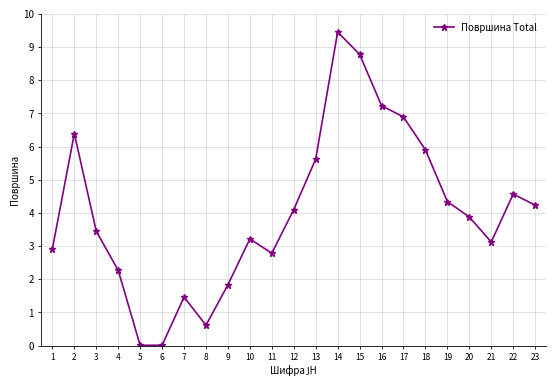

How many interior local peaks (higher than both neighbors) does the data have?

5